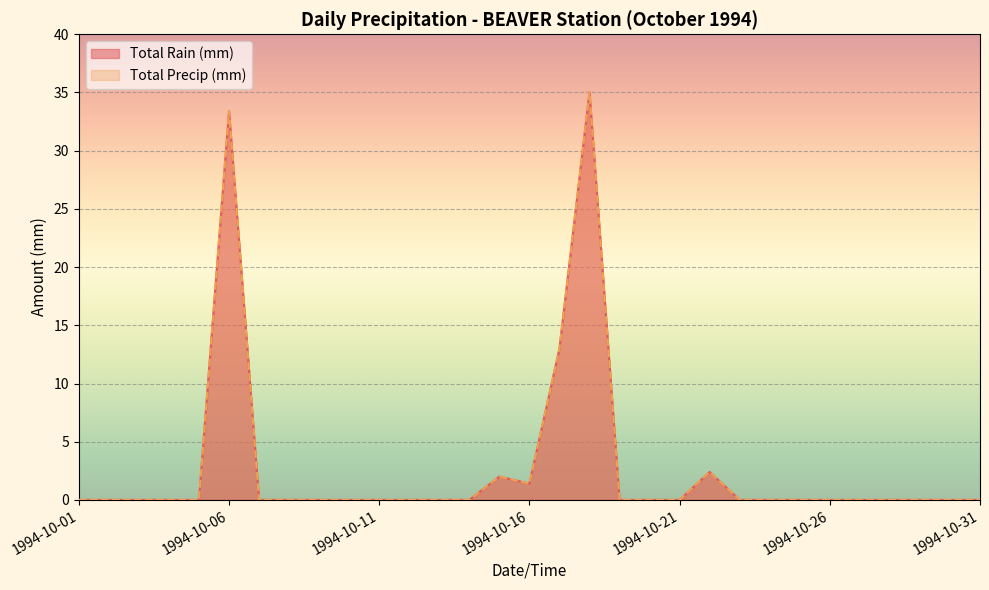

Which series has the largest total across all categories?

Total Rain (mm)